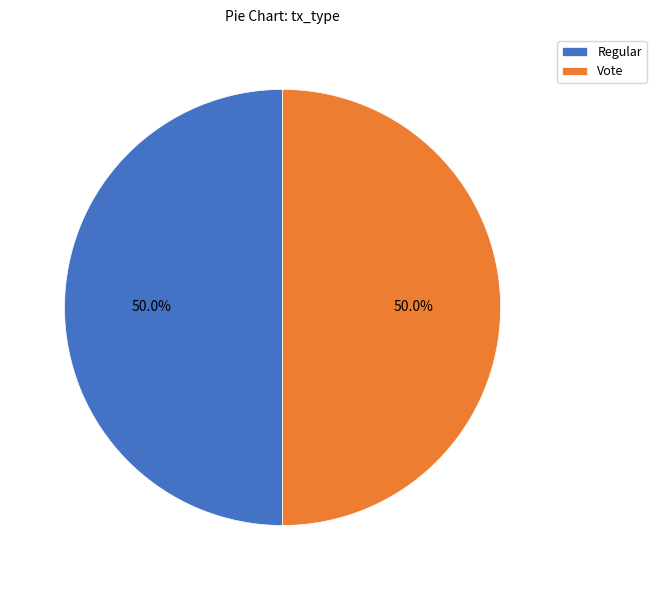

What is the ratio of the value at Vote to the value at Regular?

1.0